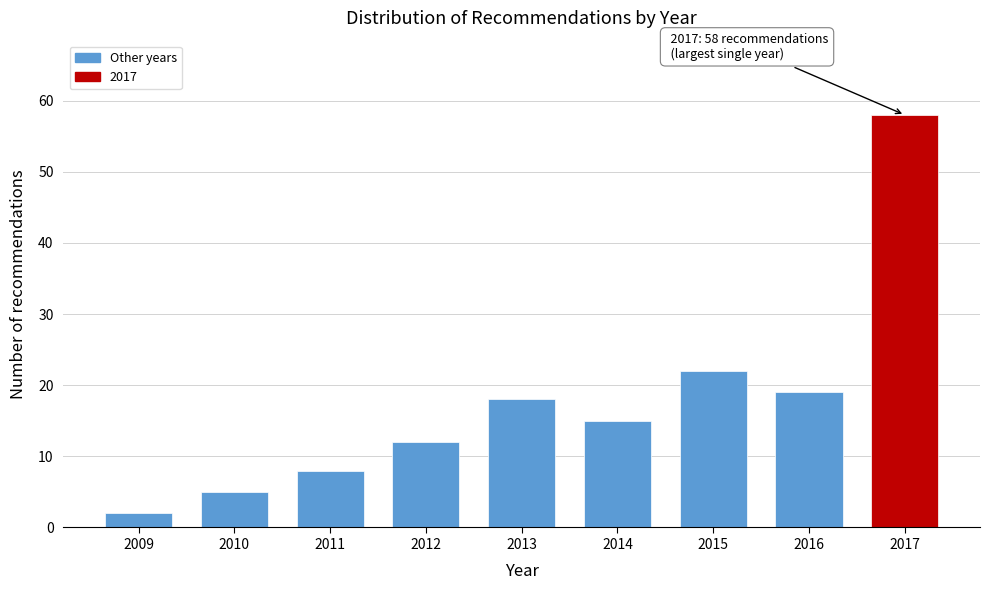

Reading right to left, transcribe all the data shown in this chart.

58	19	22	15	18	12	8	5	2